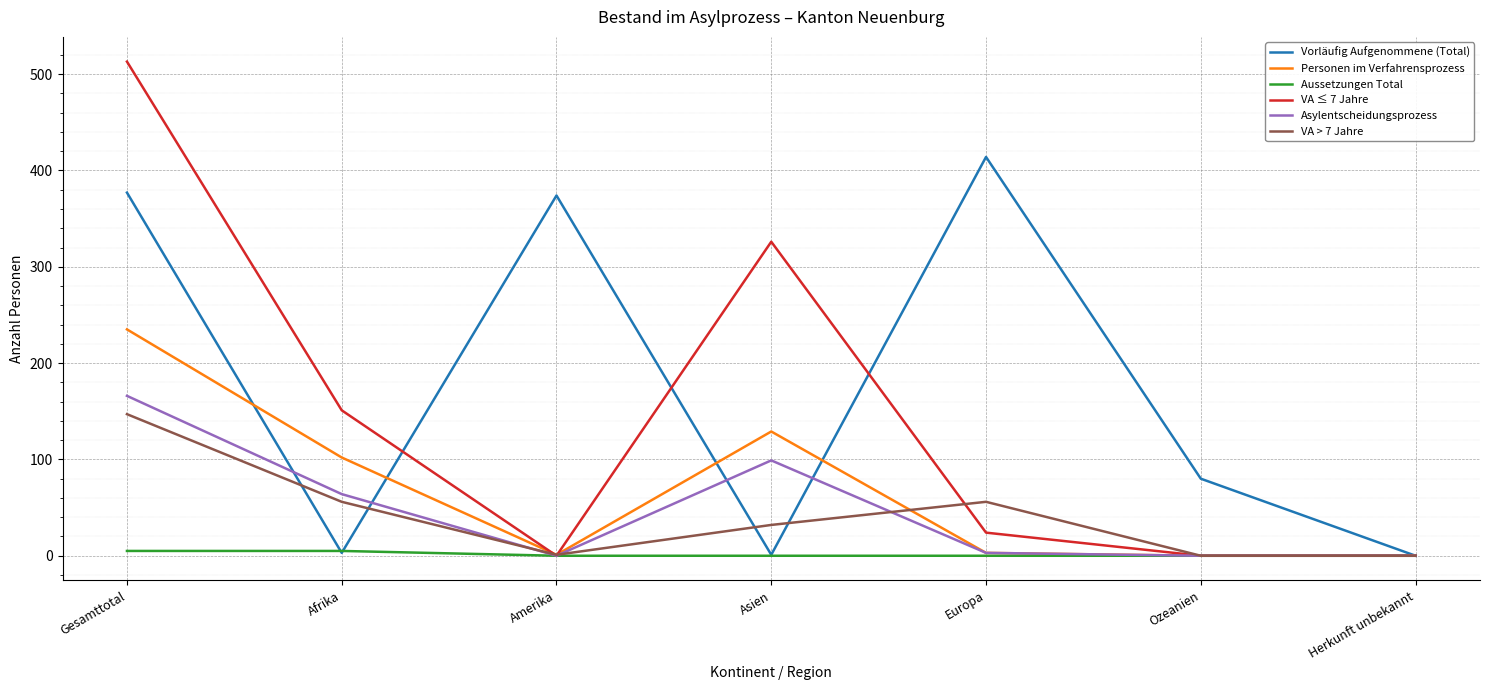

At which category does VA > 7 Jahre reach its first local peak?

Europa